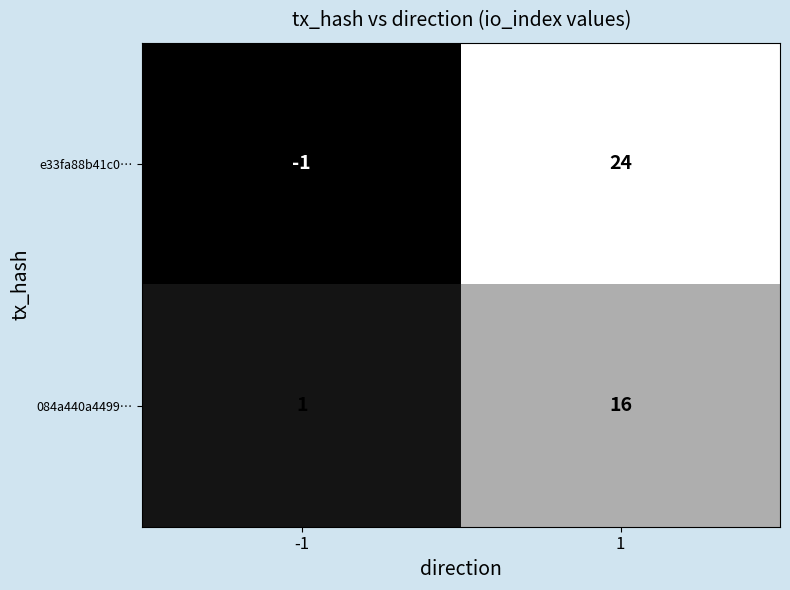

At how many categories does at least one series exceed 14?

1